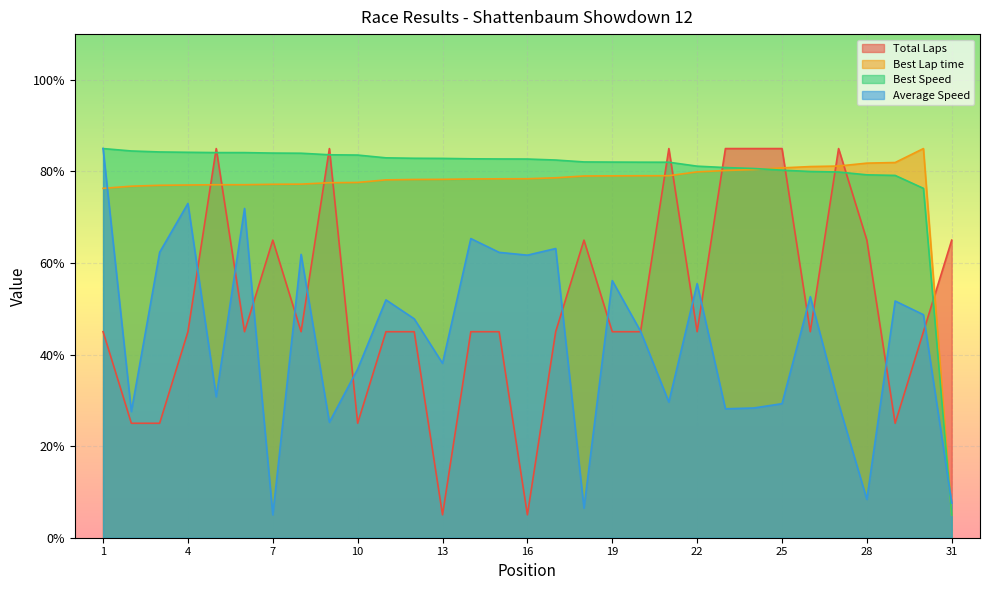

How many lines are shown in the chart?

4